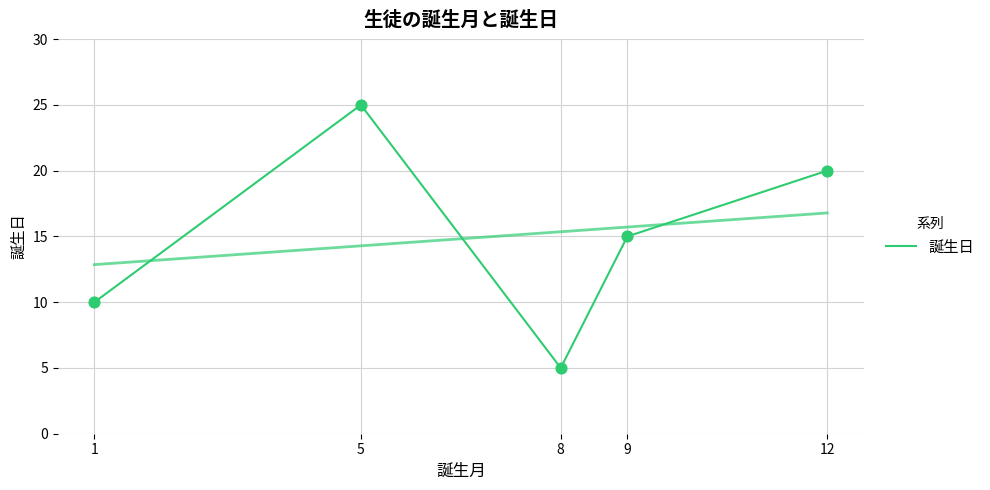

Approximately how many times larger is the value at 5 compared to 12?

1.2